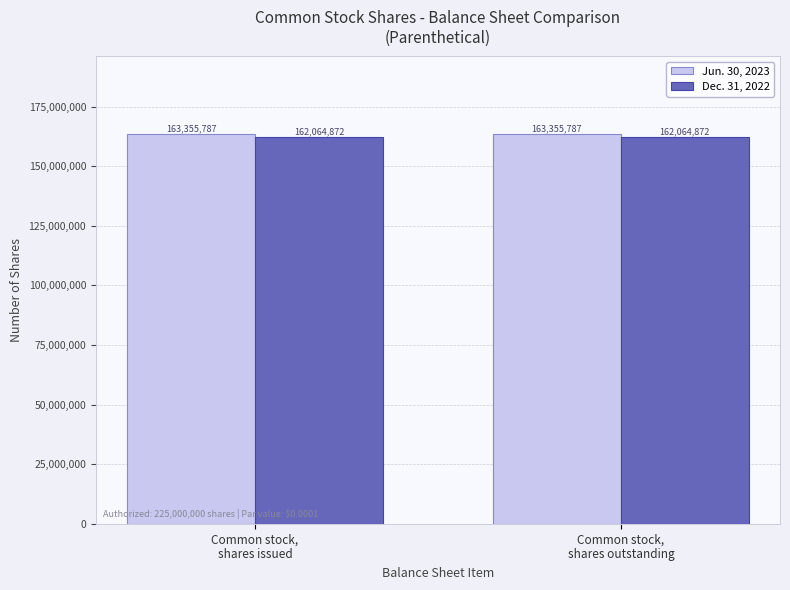

What is the total value across all series at Common stock,
shares outstanding?

325420659